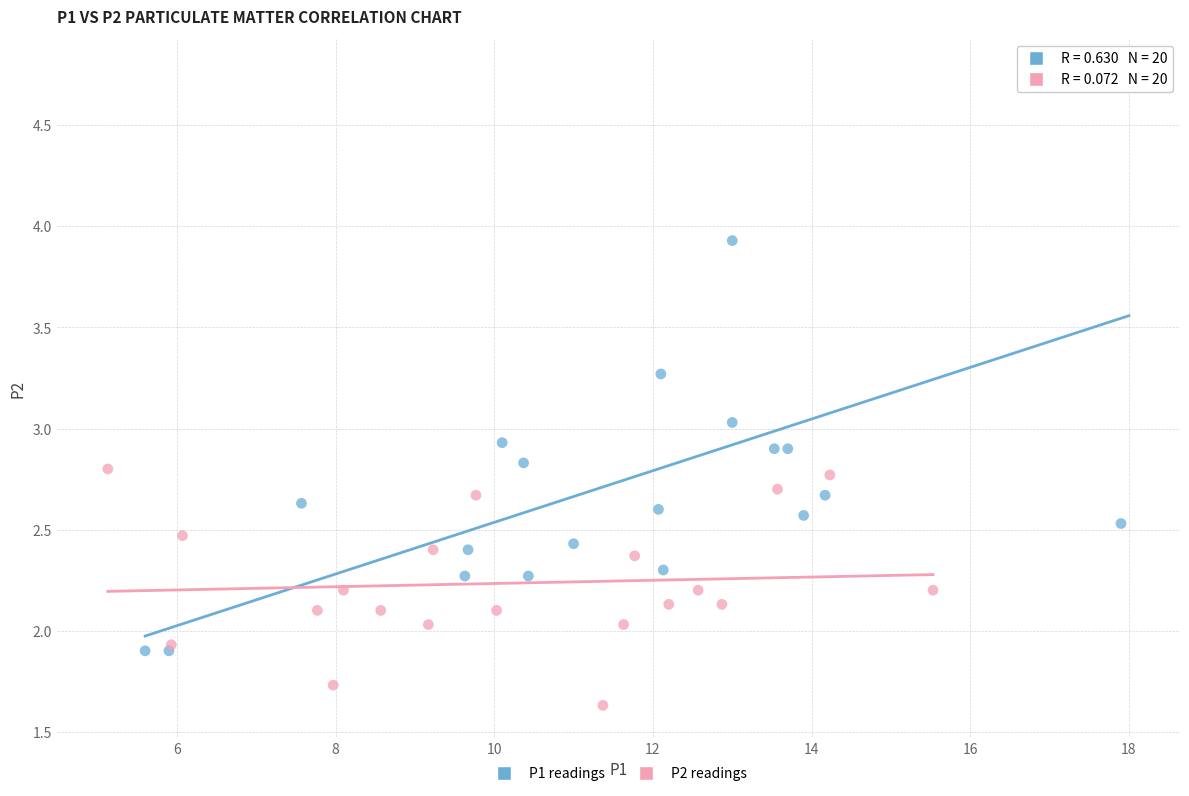

Which series has the largest Y range (max minus min)?

P1 readings